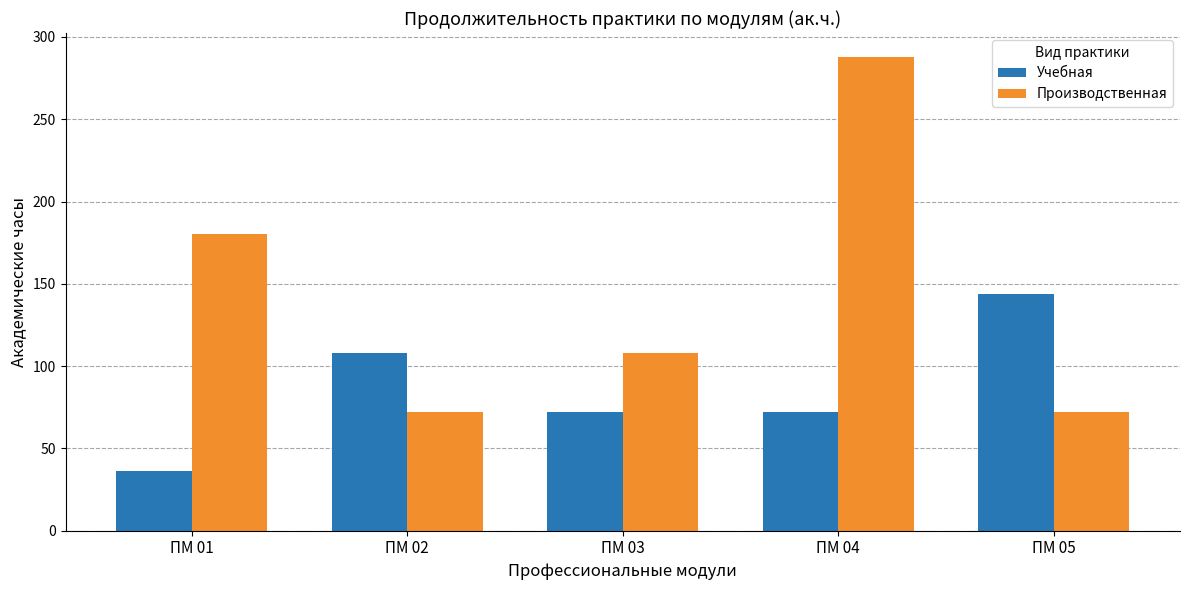

At how many categories does at least one series exceed 248?

1